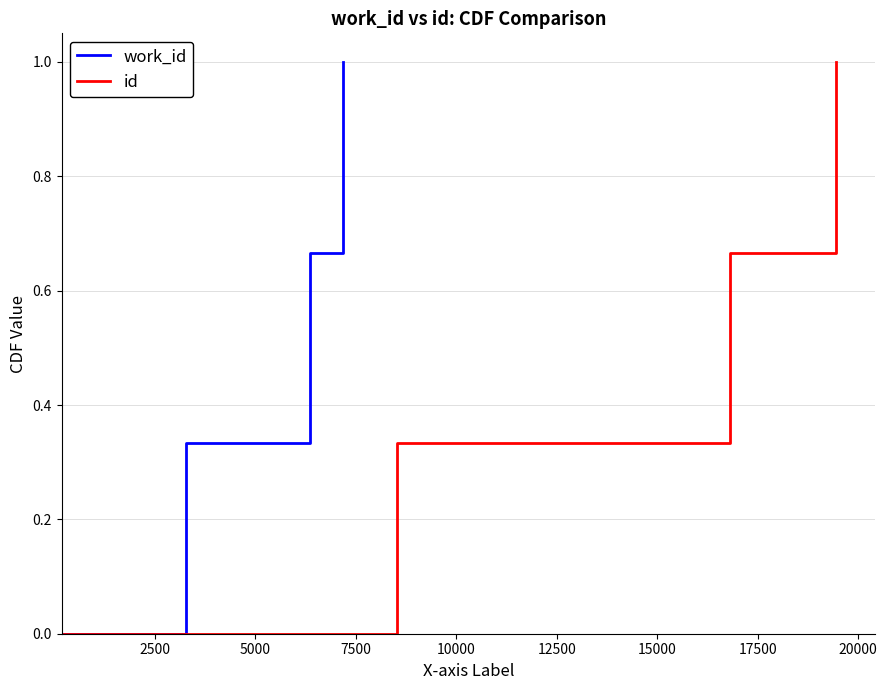

What is the average value of the id series?

0.5